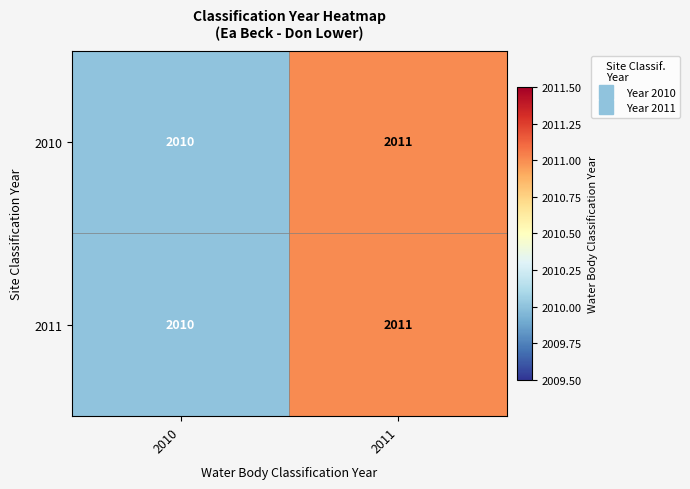

Reading right to left, list all the values displayed in this chart.

2010: 2011	2010
2011: 2011	2010